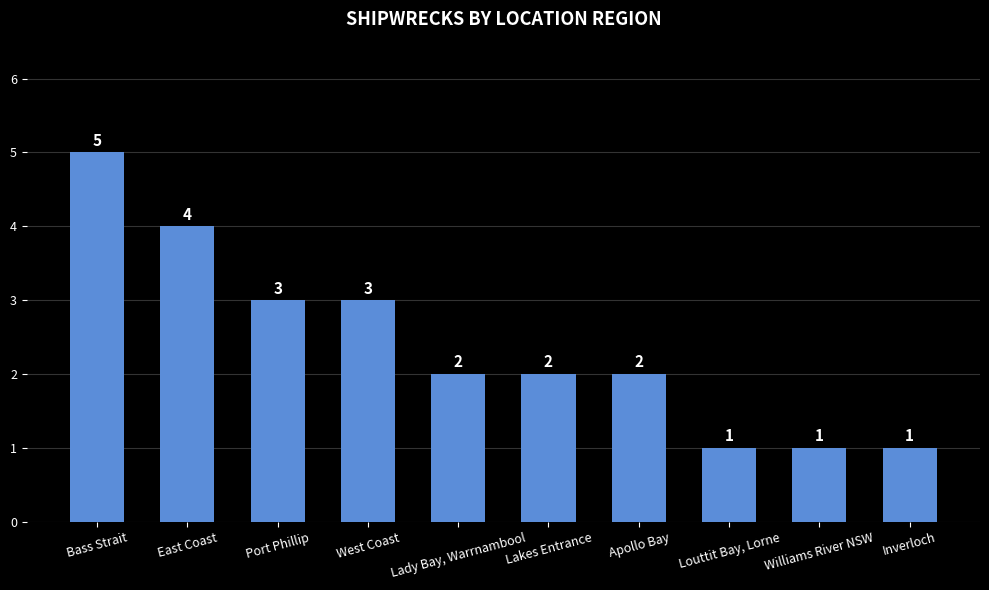

Reading left to right, list all the values displayed in this chart.

Bass Strait=5	East Coast=4	Port Phillip=3	West Coast=3	Lady Bay, Warrnambool=2	Lakes Entrance=2	Apollo Bay=2	Louttit Bay, Lorne=1	Williams River NSW=1	Inverloch=1